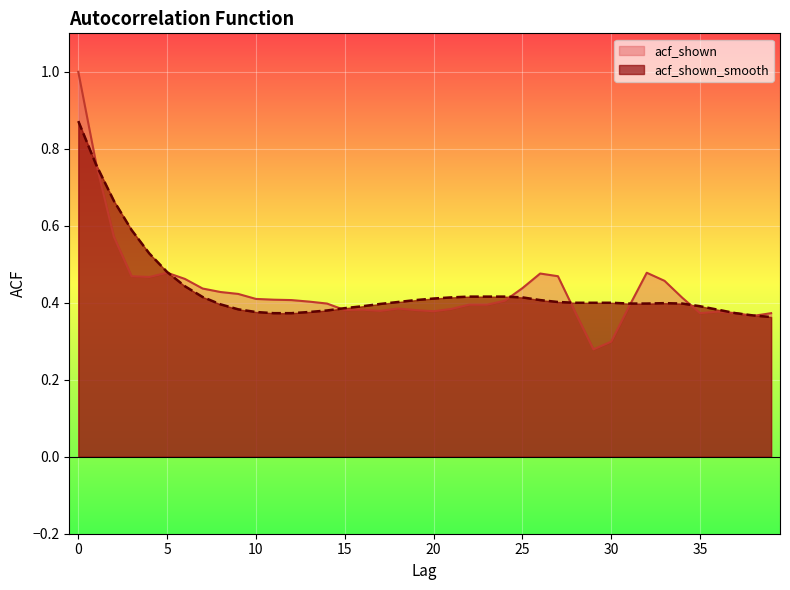

How many intersections are there between acf_shown_smooth and acf_shown?

8